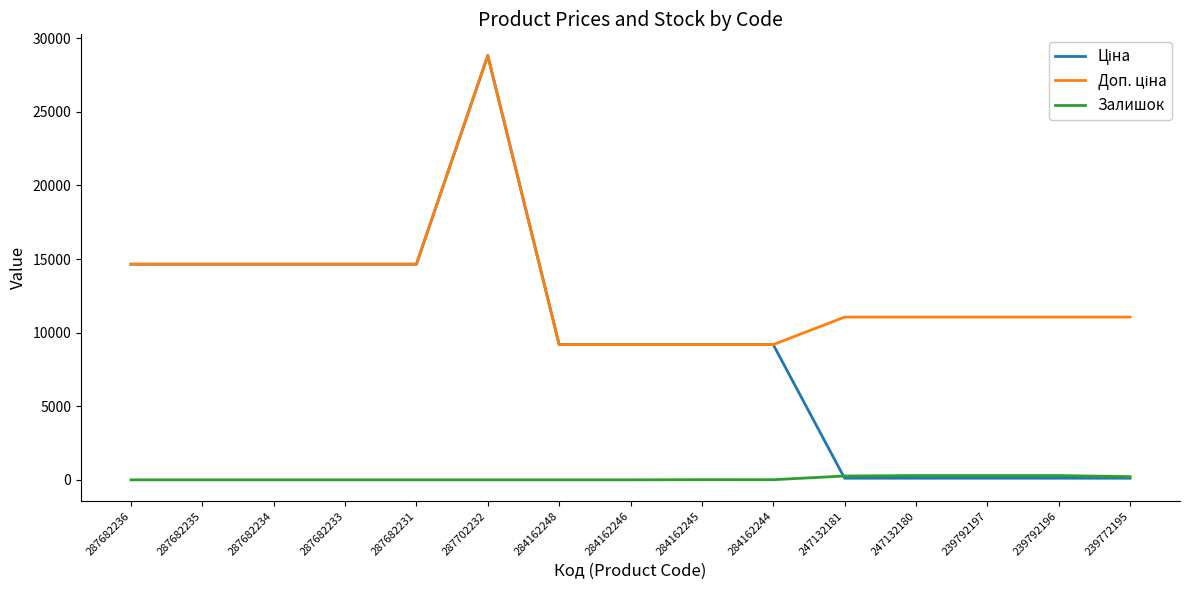

What is the difference between the highest and lowest values at 287682234?

14649.6